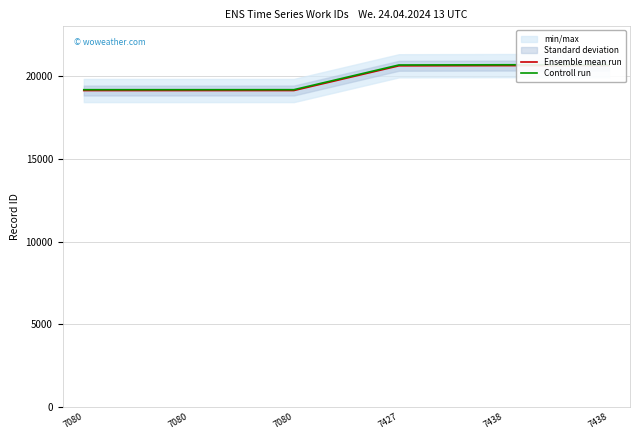

At which category does the chart reach its minimum across all series?

7080